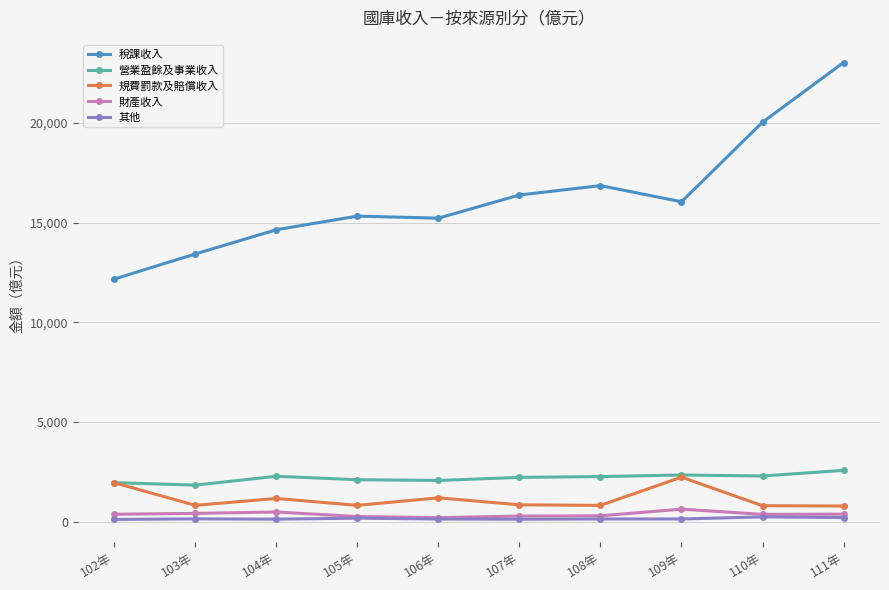

What is the sum of all 財產收入 values?

3712